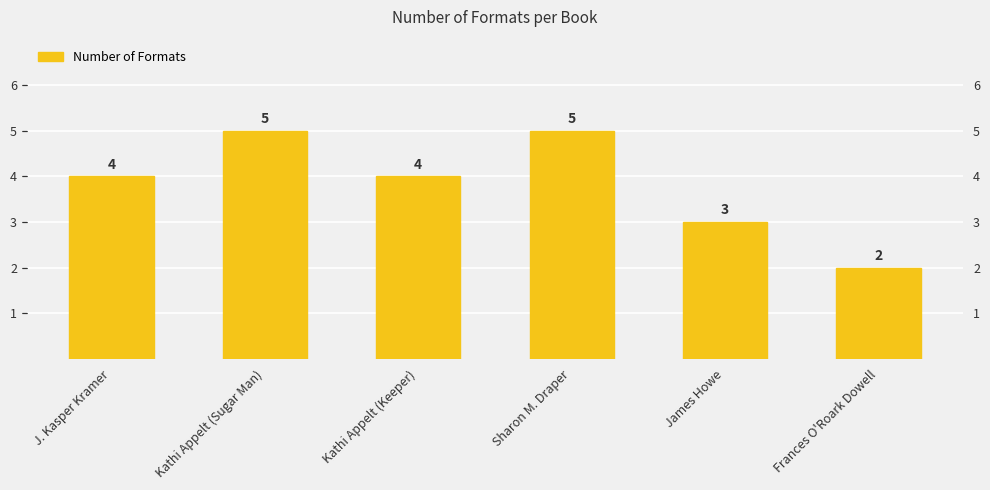

Rank the categories by value from lowest to highest.

Frances O'Roark Dowell, James Howe, J. Kasper Kramer, Kathi Appelt (Keeper), Kathi Appelt (Sugar Man), Sharon M. Draper